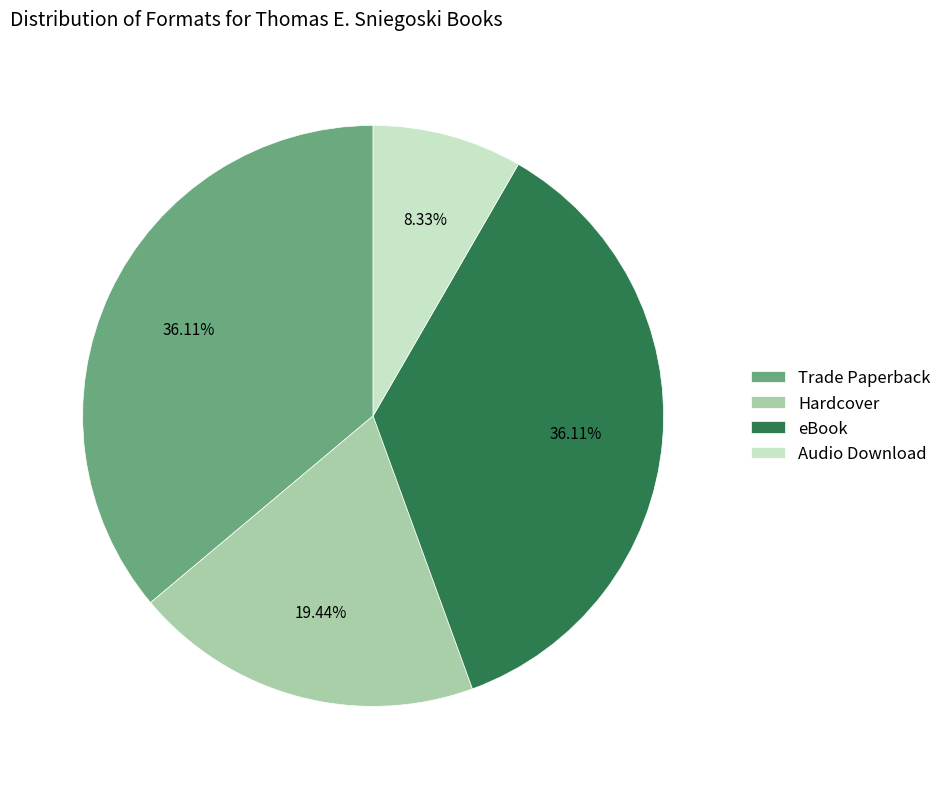

To the nearest percent, what is the combined percentage of Trade Paperback and Hardcover?

56%